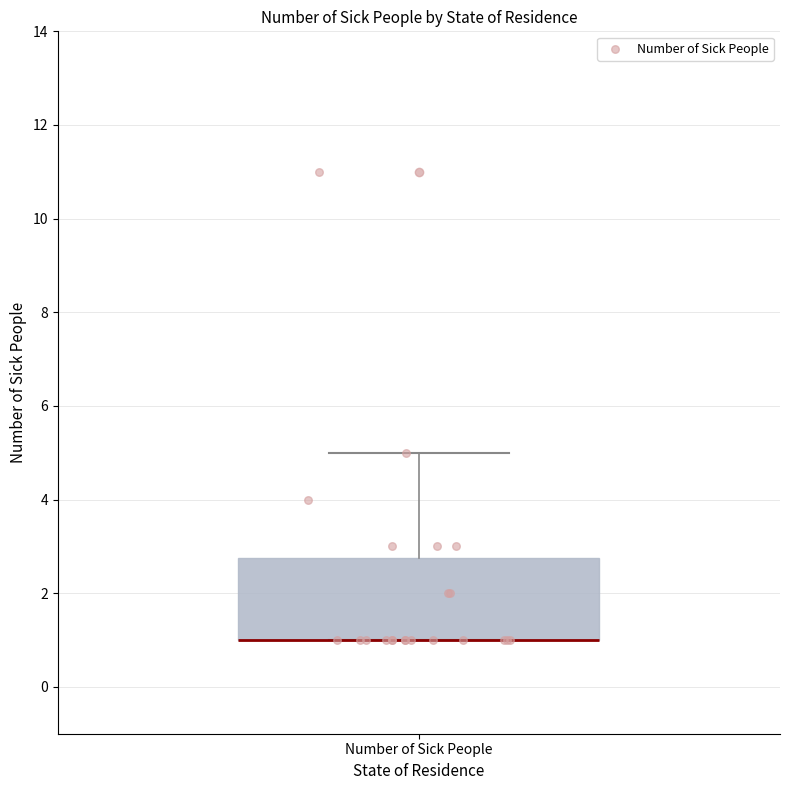

Read this box plot against the y-axis: the position of the median line, the range covered by the box, and the ends of both whiskers. The values are not printed on the chart, so give them approximately, as read against the axis.

median 1.0 (drawn on the box's lower edge), box 1.0 to 2.8, whiskers 1.0 to 5.0